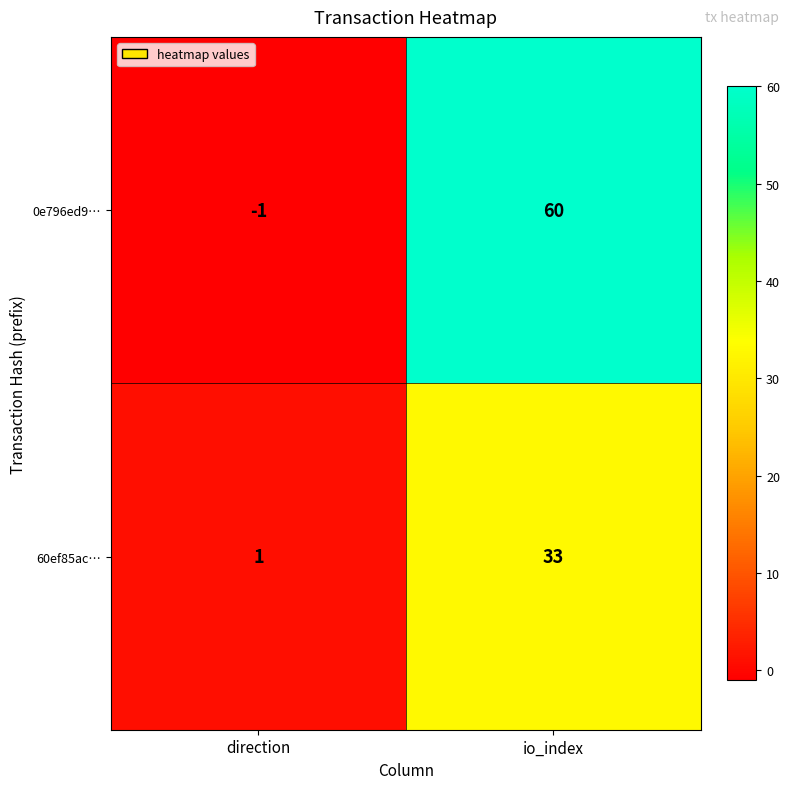

Which series has the largest range (max minus min)?

0e796ed9…